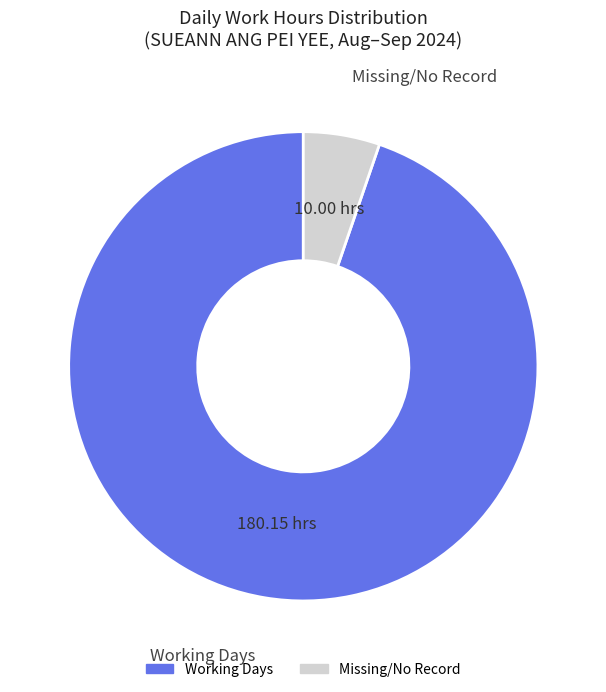

Is there a majority slice in this chart?

Yes